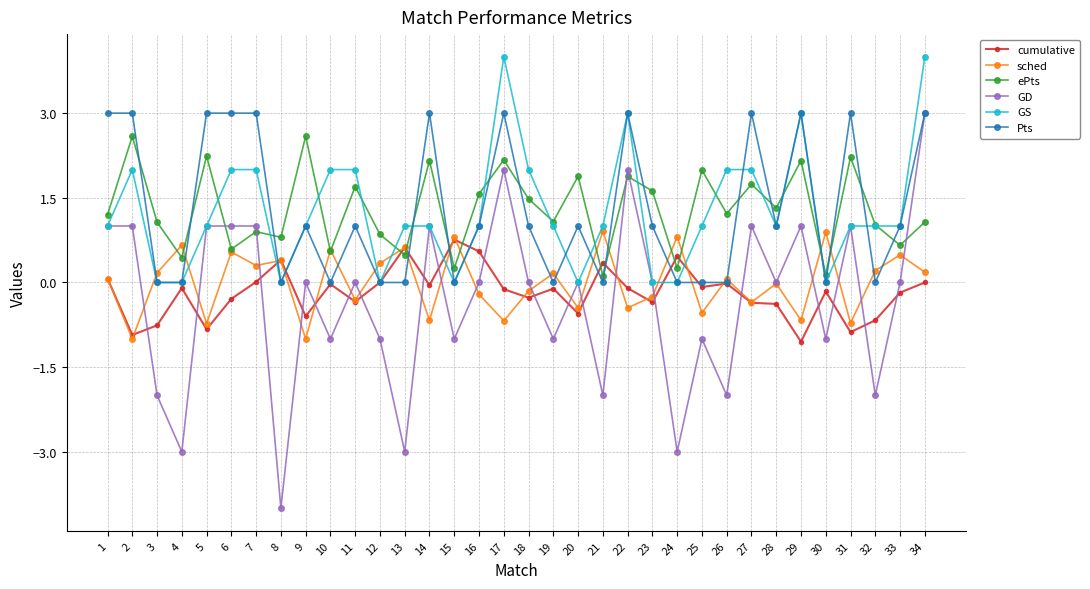

Is this an area chart (filled region under the line)?

No